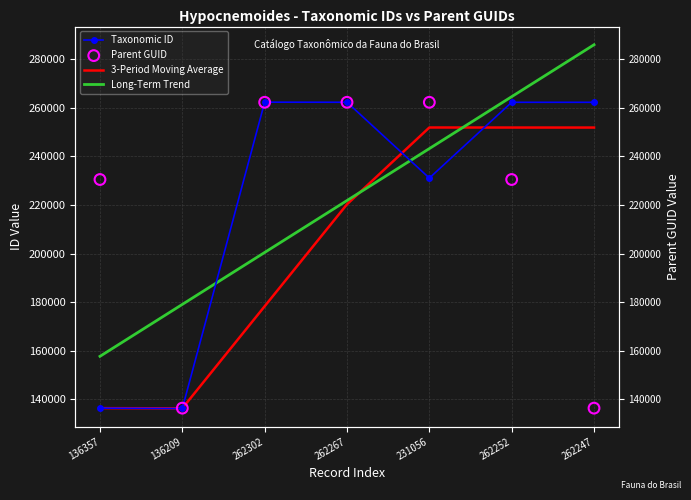

Which series contains the highest Y value?

Long-Term Trend